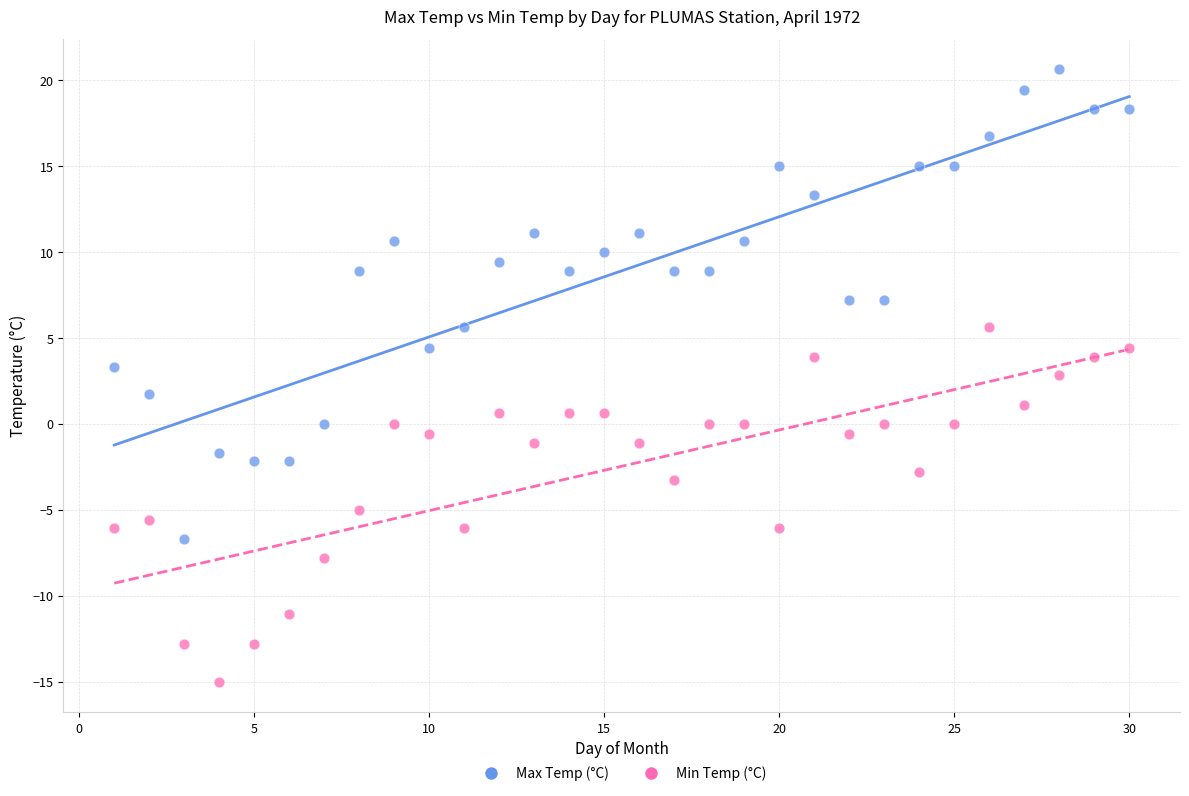

What is the X range (max minus min) for the scatter plot?

29.0